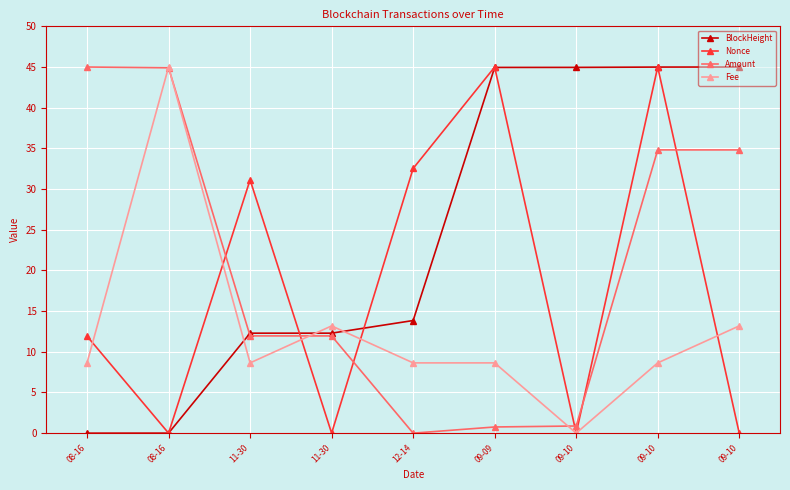

Rank the series at 09-09 from highest to lowest value.

Nonce, BlockHeight, Fee, Amount